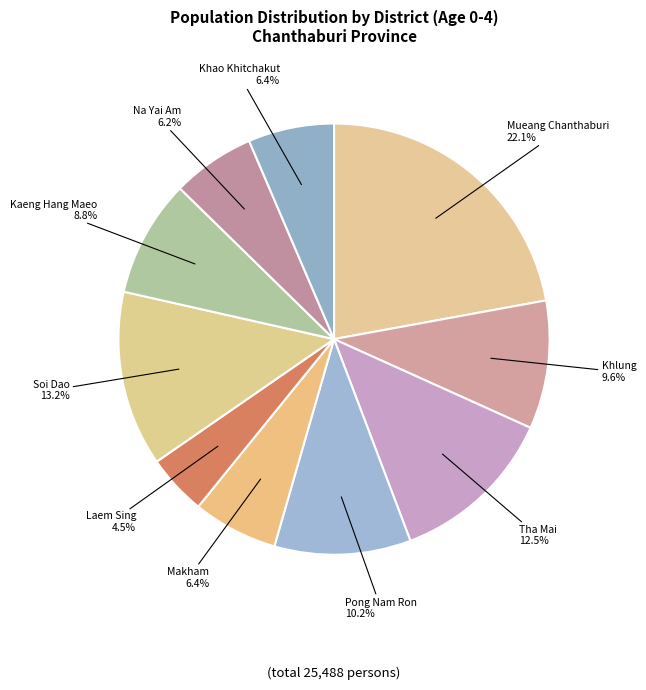

What percentage do Tha Mai and Khlung together represent?

22.1%